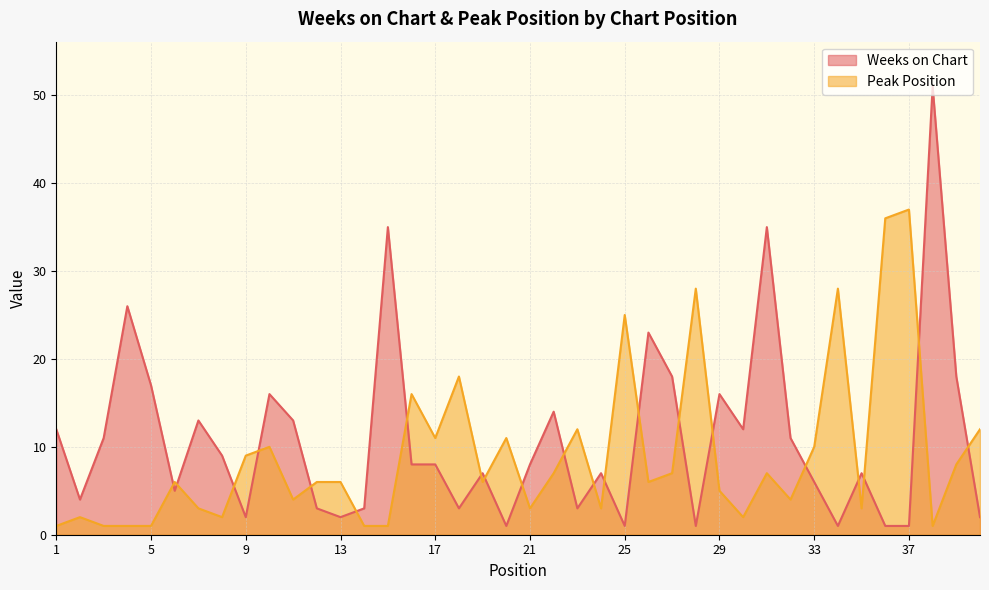

Reading left to right, what are all the values shown in this chart?

Weeks on Chart: 1=12	2=4	3=11	4=26	5=17	6=5	7=13	8=9	9=2	10=16	11=13	12=3	13=2	14=3	15=35	16=8	17=8	18=3	19=7	20=1	21=8	22=14	23=3	24=7	25=1	26=23	27=18	28=1	29=16	30=12	31=35	32=11	33=6	34=1	35=7	36=1	37=1	38=51	39=18	40=2
Peak Position: 1=1	2=2	3=1	4=1	5=1	6=6	7=3	8=2	9=9	10=10	11=4	12=6	13=6	14=1	15=1	16=16	17=11	18=18	19=6	20=11	21=3	22=7	23=12	24=3	25=25	26=6	27=7	28=28	29=5	30=2	31=7	32=4	33=10	34=28	35=3	36=36	37=37	38=1	39=8	40=12